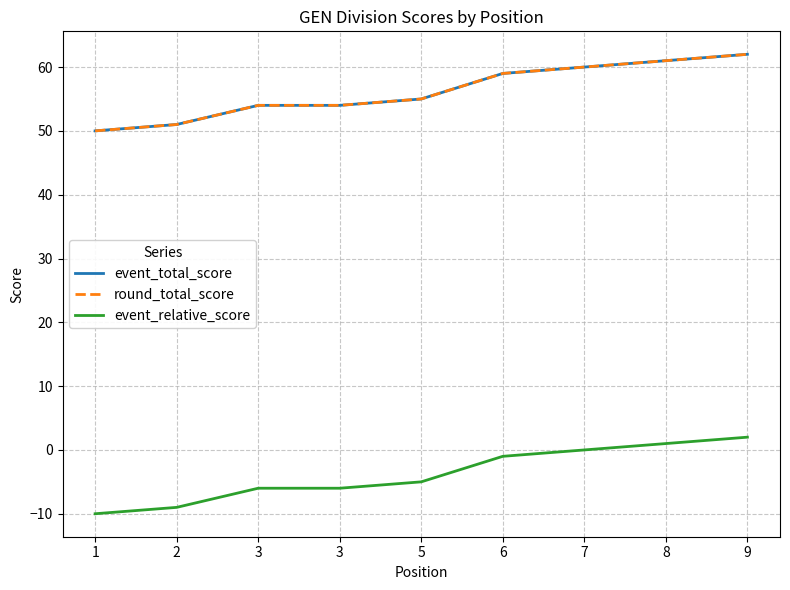

At which category is the sum across all series the highest?

9